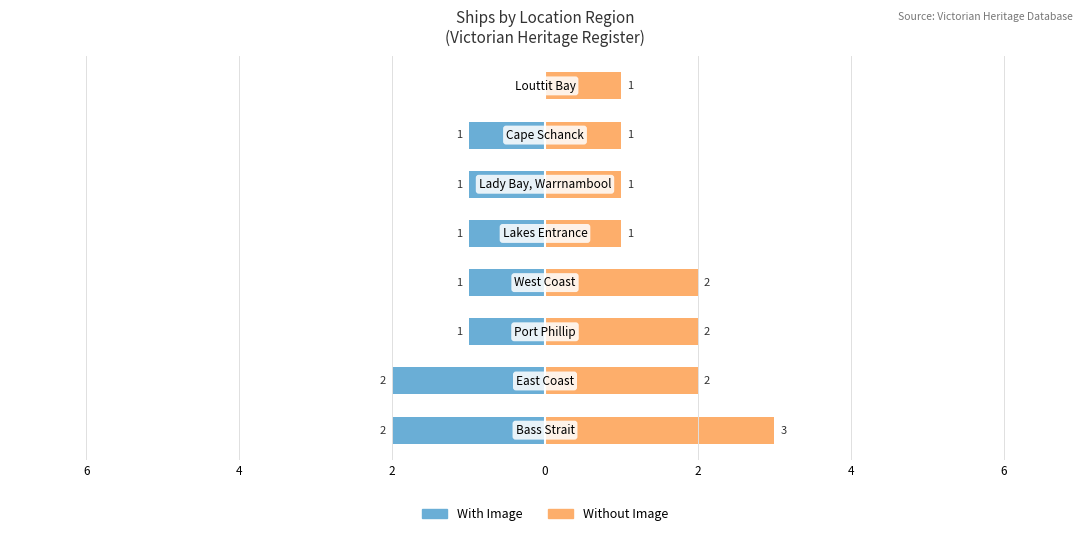

Is it true that Without Image equals 0 at 4?

False